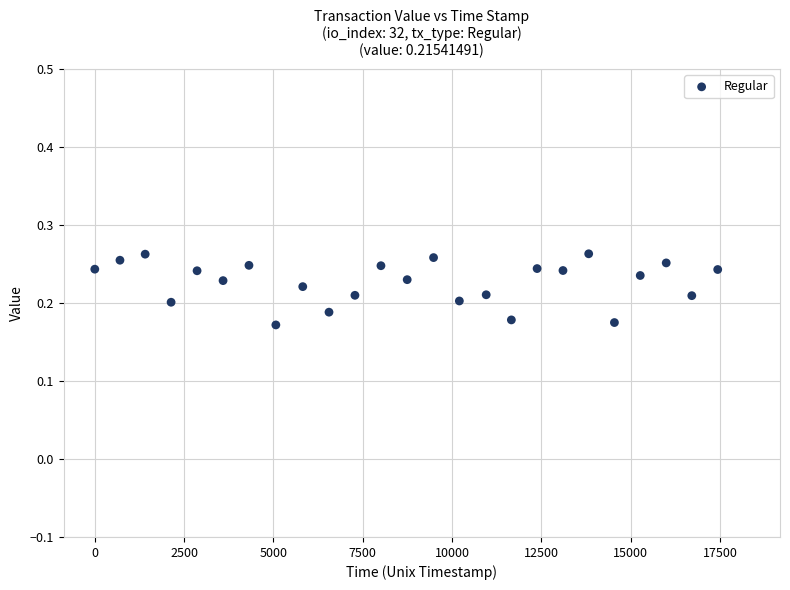

What is the range of X values (max minus min)?

17438.5